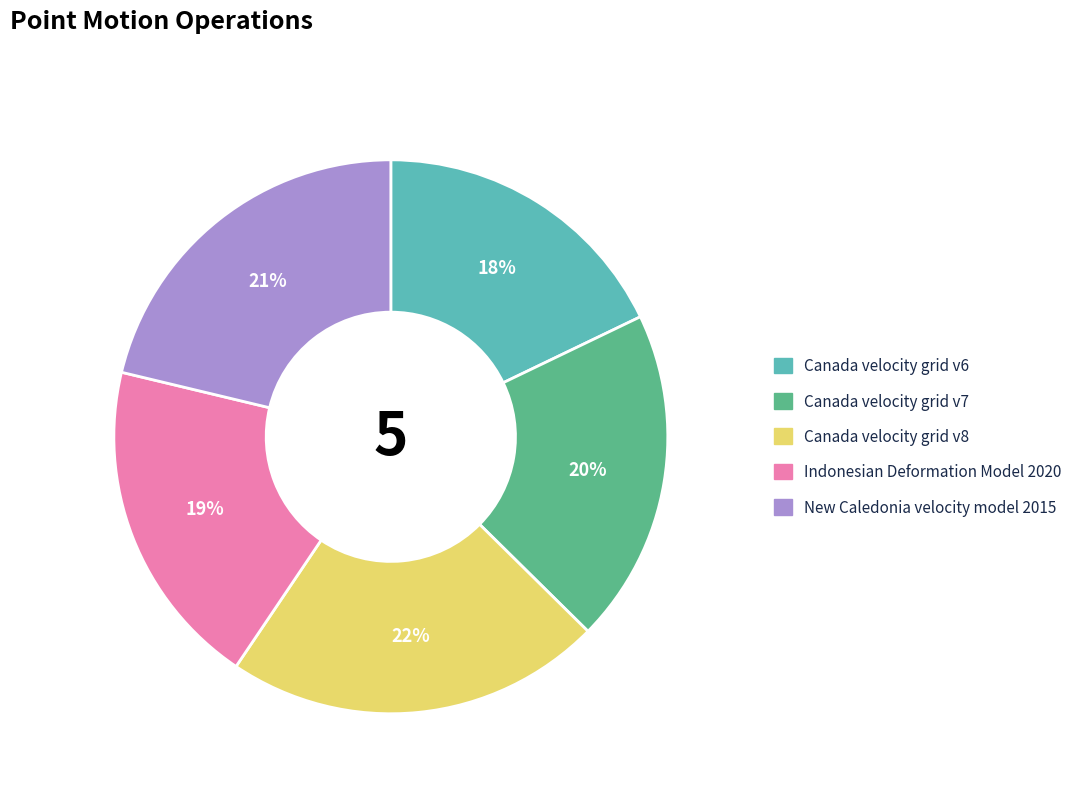

To the nearest percent, what is the difference between the largest and smallest slice percentages?

4%